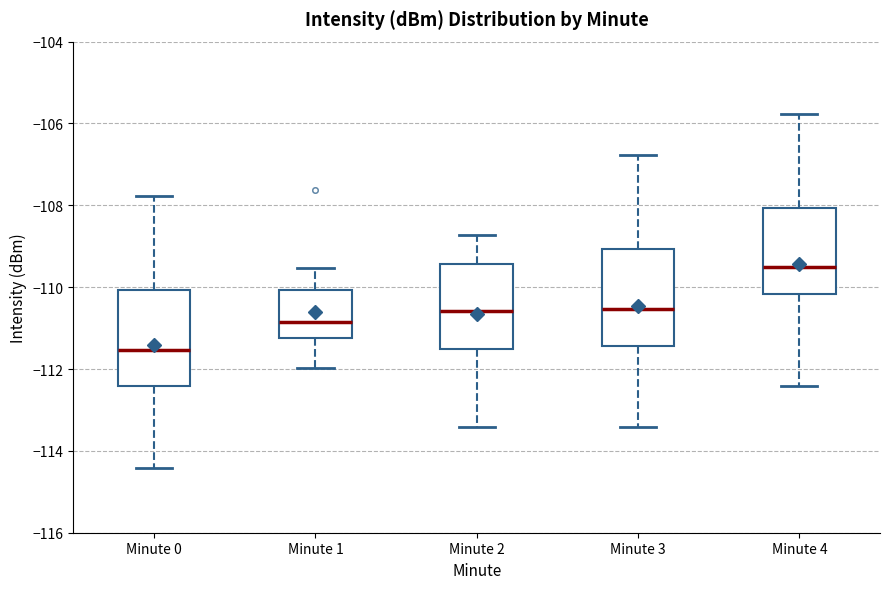

Which box's median line is the highest?

Minute 4